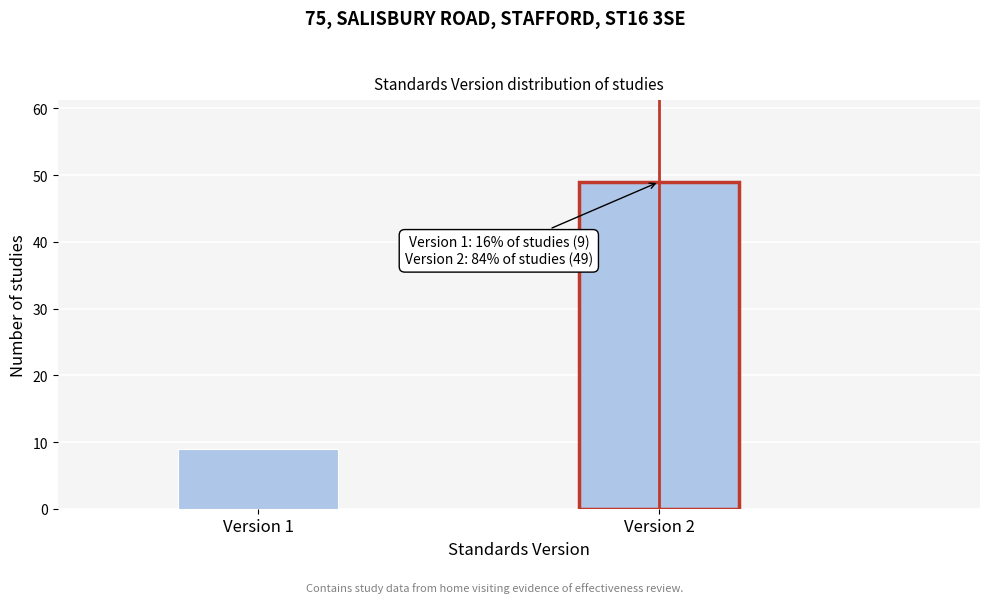

Reading left to right, transcribe all the data shown in this chart.

9	49